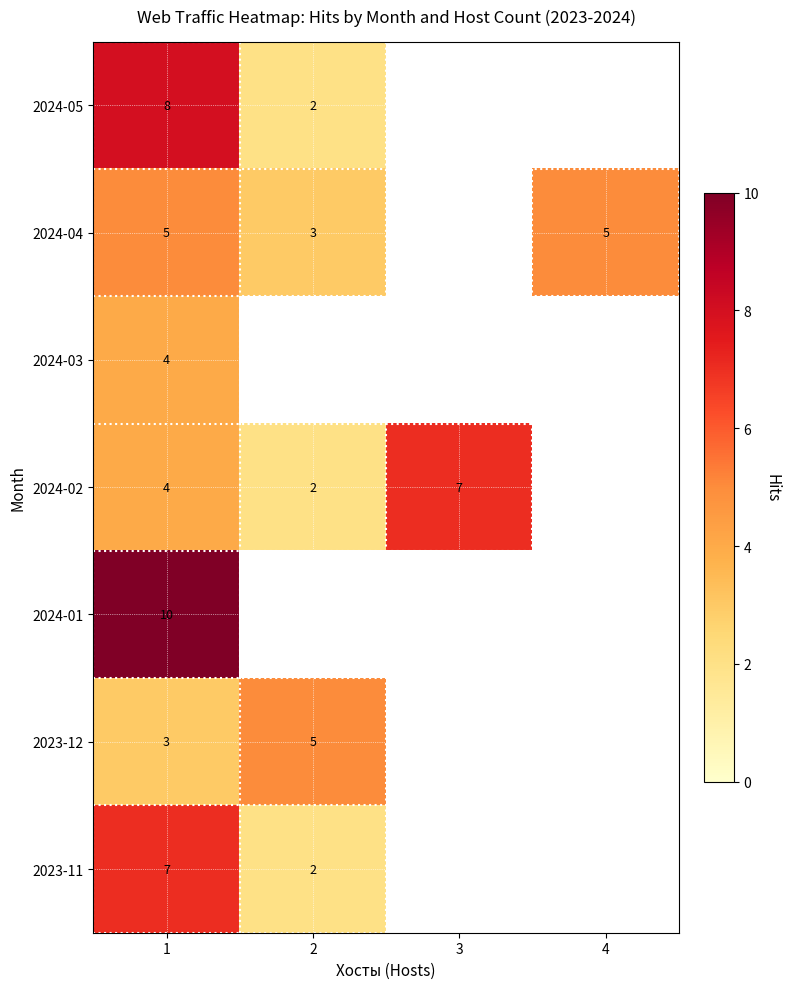

What is the total value across all series at 1?

41.0